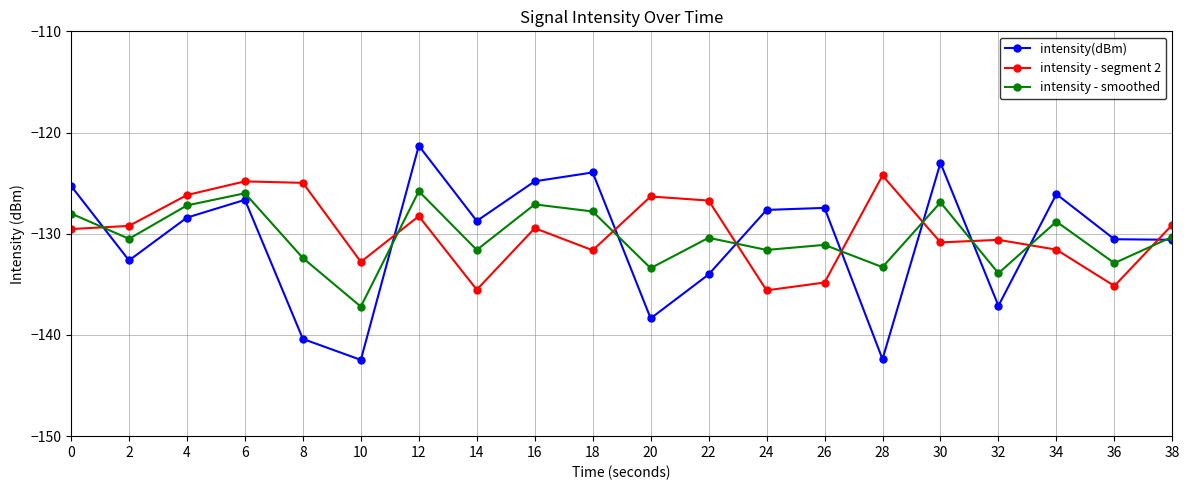

What is the difference between the highest and lowest values at 2?

3.4